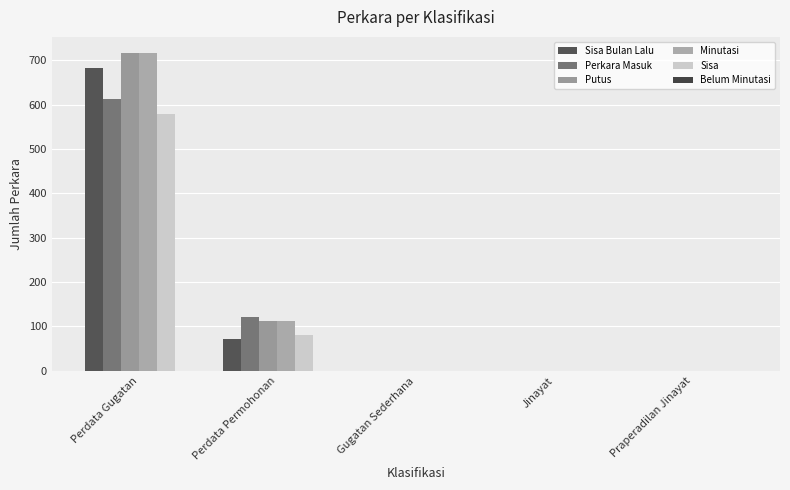

What position from the right is Perdata Gugatan?

5